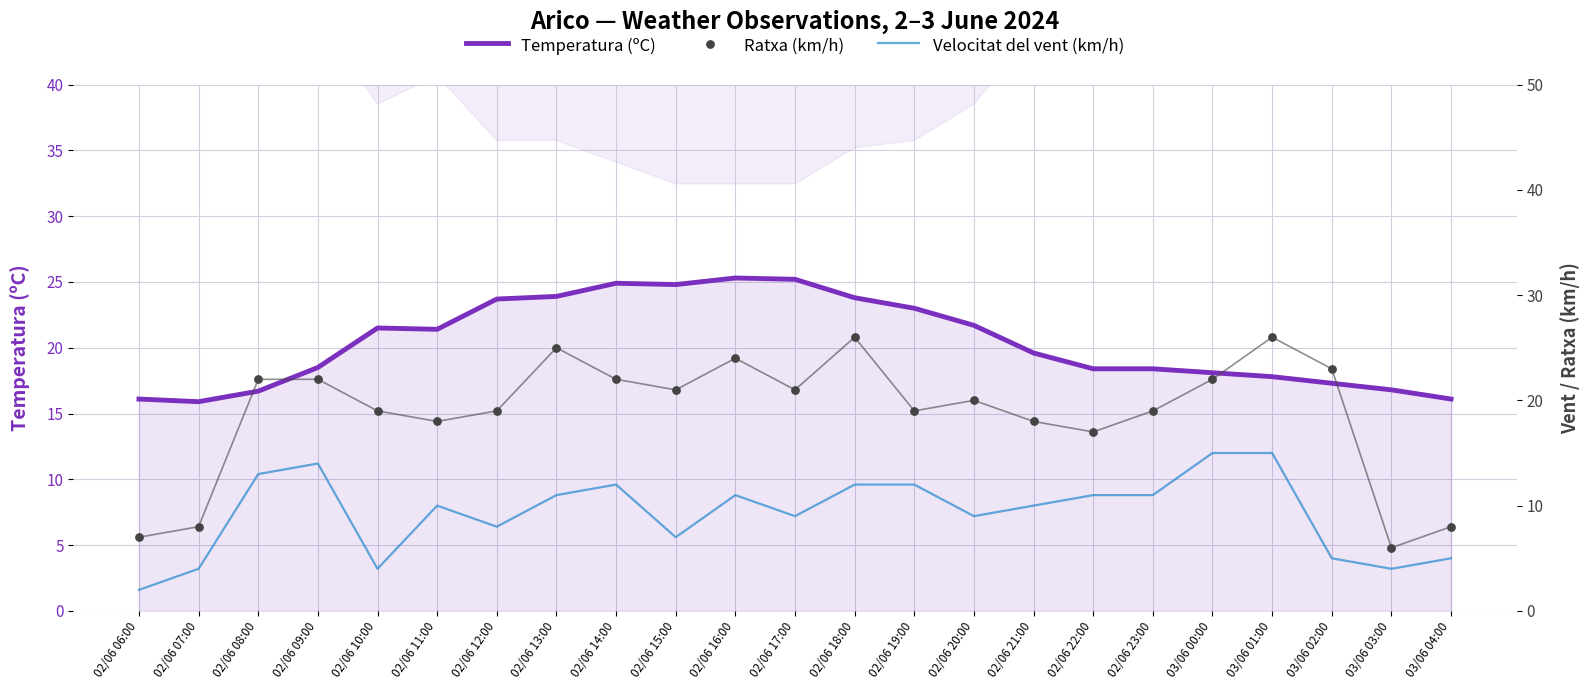

Is the value of Temperatura (ºC) at 02/06 14:00 greater than the value of Velocitat del vent (km/h) at 03/06 04:00?

Yes